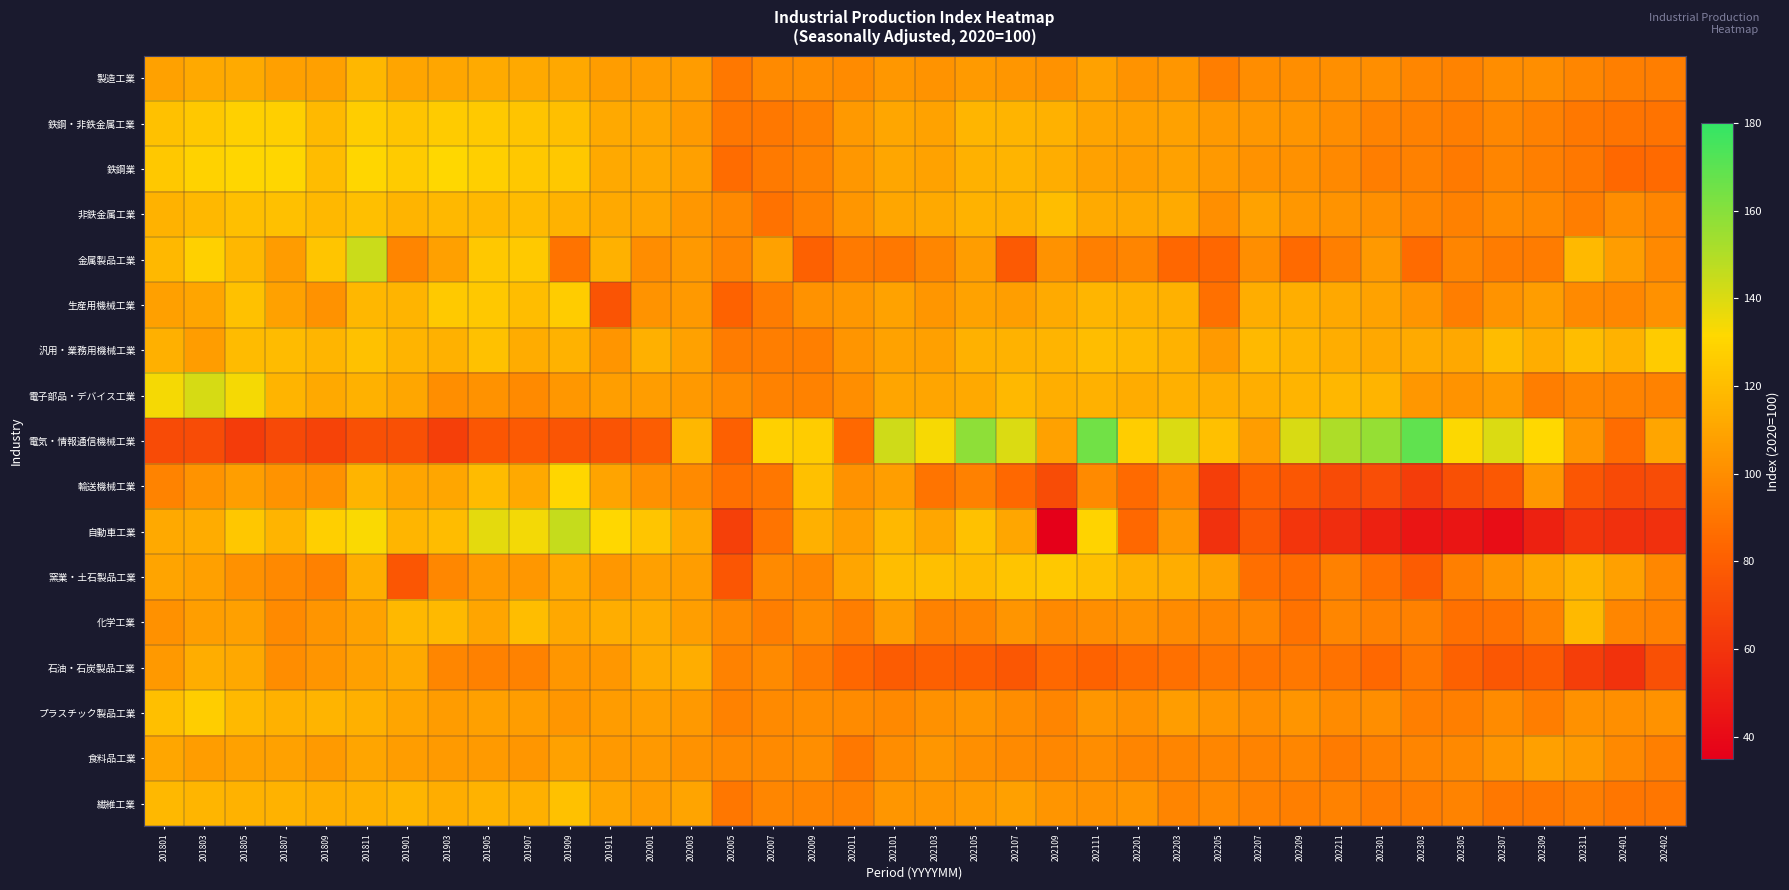

Reading left to right, list all the values displayed in this chart.

製造工業: 201801=108.6	201803=111.9	201805=112.1	201807=107.5	201809=107.9	201811=117.5	201901=110.1	201903=110.5	201905=112.4	201907=111.6	201909=111.1	201911=106.5	202001=106.0	202003=106.1	202005=91.4	202007=98.9	202009=100.0	202011=99.5	202101=104.5	202103=102.7	202105=105.6	202107=103.7	202109=102.2	202111=108.5	202201=102.7	202203=103.9	202205=93.9	202207=99.6	202209=100.6	202211=101.1	202301=100.4	202303=97.0	202305=96.0	202307=100.1	202309=100.4	202311=97.2	202401=94.4	202402=93.5
鉄鋼・非鉄金属工業: 201801=122.1	201803=125.0	201805=128.0	201807=127.6	201809=118.4	201811=127.3	201901=123.0	201903=126.0	201905=125.3	201907=123.2	201909=120.9	201911=111.9	202001=110.7	202003=105.8	202005=91.0	202007=91.1	202009=94.9	202011=104.7	202101=110.6	202103=108.8	202105=116.8	202107=116.4	202109=115.2	202111=109.5	202201=107.9	202203=108.4	202205=104.8	202207=104.5	202209=103.0	202211=99.7	202301=95.9	202303=94.6	202305=93.9	202307=97.5	202309=95.0	202311=91.4	202401=89.5	202402=89.0
鉄鋼業: 201801=124.7	201803=128.7	201805=130.7	201807=130.3	201809=119.9	201811=130.5	201901=125.9	201903=130.9	201905=127.5	201907=124.8	201909=125.0	201911=112.0	202001=111.1	202003=107.7	202005=86.4	202007=91.9	202009=95.9	202011=104.5	202101=110.6	202103=109.0	202105=115.3	202107=116.4	202109=113.7	202111=108.3	202201=106.7	202203=108.1	202205=104.8	202207=102.1	202209=101.6	202211=98.4	202301=93.5	202303=94.7	202305=91.8	202307=96.4	202309=94.3	202311=91.2	202401=84.7	202402=85.2
非鉄金属工業: 201801=115.9	201803=118.2	201805=120.8	201807=121.3	201809=118.2	201811=120.7	201901=116.5	201903=117.8	201905=117.9	201907=119.1	201909=115.5	201911=111.8	202001=109.8	202003=104.4	202005=97.9	202007=88.8	202009=95.1	202011=103.6	202101=110.4	202103=111.5	202105=115.8	202107=115.2	202109=120.4	202111=112.2	202201=111.2	202203=112.4	202205=101.1	202207=108.8	202209=104.2	202211=102.7	202301=101.2	202303=97.2	202305=94.8	202307=99.3	202309=98.3	202311=93.8	202401=99.6	202402=96.7
金属製品工業: 201801=117.9	201803=128.1	201805=117.5	201807=106.1	201809=123.7	201811=143.9	201901=96.2	201903=108.0	201905=124.6	201907=125.2	201909=89.3	201911=115.3	202001=99.6	202003=105.1	202005=96.5	202007=108.4	202009=81.4	202011=92.0	202101=91.6	202103=97.2	202105=106.7	202107=78.0	202109=102.3	202111=94.0	202201=96.3	202203=83.8	202205=84.0	202207=100.2	202209=85.0	202211=94.4	202301=105.1	202303=85.8	202305=96.3	202307=92.9	202309=93.3	202311=118.3	202401=106.9	202402=98.0
生産用機械工業: 201801=107.5	201803=110.1	201805=121.7	201807=108.5	201809=102.2	201811=117.3	201901=116.4	201903=125.4	201905=124.7	201907=120.3	201909=126.3	201911=75.0	202001=102.8	202003=104.7	202005=81.6	202007=93.1	202009=101.9	202011=104.4	202101=108.8	202103=103.8	202105=109.1	202107=107.2	202109=112.3	202111=117.0	202201=115.5	202203=114.9	202205=87.9	202207=113.2	202209=113.8	202211=111.4	202301=109.0	202303=103.1	202305=93.6	202307=102.9	202309=106.8	202311=99.0	202401=97.6	202402=101.4
汎用・業務用機械工業: 201801=114.3	201803=106.8	201805=119.3	201807=119.3	201809=117.0	201811=121.7	201901=116.1	201903=115.2	201905=122.2	201907=112.9	201909=115.7	201911=103.5	202001=114.3	202003=108.2	202005=93.3	202007=93.4	202009=94.3	202011=103.0	202101=109.1	202103=108.0	202105=114.9	202107=115.5	202109=116.1	202111=120.0	202201=118.4	202203=115.7	202205=105.5	202207=118.3	202209=116.5	202211=113.3	202301=110.9	202303=112.5	202305=110.9	202307=119.7	202309=113.5	202311=120.2	202401=115.8	202402=126.1
電子部品・デバイス工業: 201801=133.9	201803=141.3	201805=133.6	201807=116.4	201809=111.6	201811=115.2	201901=110.6	201903=100.7	201905=102.2	201907=98.8	201909=104.5	201911=107.4	202001=106.6	202003=105.0	202005=99.1	202007=95.2	202009=95.4	202011=100.5	202101=109.9	202103=110.1	202105=111.5	202107=118.2	202109=114.1	202111=115.1	202201=112.9	202203=114.8	202205=113.5	202207=114.0	202209=116.4	202211=117.4	202301=116.4	202303=104.2	202305=102.9	202307=105.7	202309=93.7	202311=97.8	202401=96.1	202402=95.6
電気・情報通信機械工業: 201801=71.0	201803=71.3	201805=63.4	201807=69.7	201809=66.8	201811=73.3	201901=73.2	201903=65.4	201905=75.9	201907=77.5	201909=75.5	201911=75.2	202001=79.6	202003=117.5	202005=80.6	202007=127.9	202009=126.3	202011=84.4	202101=142.8	202103=133.2	202105=158.2	202107=140.2	202109=108.4	202111=165.1	202201=127.3	202203=139.9	202205=121.2	202207=106.9	202209=140.8	202211=151.0	202301=156.4	202303=168.8	202305=132.0	202307=140.0	202309=131.7	202311=103.4	202401=86.4	202402=110.2
輸送機械工業: 201801=96.0	201803=102.9	201805=107.3	201807=102.9	201809=101.3	201811=116.5	201901=109.9	201903=110.5	201905=119.2	201907=111.5	201909=130.6	201911=109.5	202001=101.6	202003=98.9	202005=88.0	202007=90.7	202009=121.5	202011=102.3	202101=107.0	202103=89.7	202105=94.7	202107=84.6	202109=71.7	202111=98.6	202201=85.3	202203=97.2	202205=64.8	202207=80.5	202209=76.5	202211=70.8	202301=72.2	202303=64.1	202305=73.5	202307=77.3	202309=104.2	202311=76.2	202401=70.3	202402=71.4
自動車工業: 201801=111.9	201803=113.0	201805=124.3	201807=116.0	201809=127.8	201811=132.7	201901=117.1	201903=119.4	201905=138.0	201907=134.5	201909=145.1	201911=130.8	202001=123.7	202003=111.4	202005=66.1	202007=89.9	202009=114.7	202011=107.2	202101=118.0	202103=110.8	202105=122.1	202107=110.6	202109=35.4	202111=129.1	202201=84.5	202203=104.4	202205=58.6	202207=77.4	202209=60.6	202211=56.7	202301=51.0	202303=45.2	202305=45.3	202307=41.6	202309=51.4	202311=60.9	202401=57.9	202402=57.9
窯業・土石製品工業: 201801=109.4	201803=107.5	201805=101.7	201807=98.4	201809=94.9	201811=114.1	201901=76.0	201903=97.6	201905=104.9	201907=104.3	201909=111.1	201911=104.5	202001=107.5	202003=106.6	202005=76.3	202007=99.0	202009=97.7	202011=109.9	202101=120.3	202103=121.0	202105=118.9	202107=123.1	202109=124.6	202111=121.4	202201=114.6	202203=113.3	202205=108.4	202207=87.5	202209=86.2	202211=94.5	202301=87.9	202303=78.9	202305=94.4	202307=102.3	202309=109.6	202311=116.4	202401=107.9	202402=97.7
化学工業: 201801=101.6	201803=107.4	201805=107.8	201807=98.9	201809=103.1	201811=109.0	201901=117.9	201903=118.8	201905=109.8	201907=120.2	201909=110.9	201911=113.7	202001=113.0	202003=107.0	202005=99.0	202007=93.9	202009=100.0	202011=93.5	202101=106.8	202103=95.4	202105=96.4	202107=103.4	202109=98.0	202111=100.3	202201=102.2	202203=99.5	202205=96.9	202207=97.1	202209=88.6	202211=96.8	202301=94.5	202303=94.5	202305=87.7	202307=88.5	202309=96.0	202311=118.8	202401=97.0	202402=95.0
石油・石炭製品工業: 201801=105.0	201803=113.3	201805=111.4	201807=100.1	201809=103.4	201811=107.7	201901=111.8	201903=97.2	201905=95.0	201907=95.5	201909=103.6	201911=104.4	202001=112.4	202003=113.2	202005=95.2	202007=98.6	202009=92.3	202011=84.0	202101=78.8	202103=80.8	202105=79.8	202107=76.6	202109=84.4	202111=82.0	202201=85.5	202203=88.1	202205=90.1	202207=89.9	202209=91.6	202211=88.3	202301=84.8	202303=90.6	202305=81.3	202307=76.8	202309=78.1	202311=64.6	202401=59.1	202402=73.0
プラスチック製品工業: 201801=120.9	201803=127.2	201805=118.3	201807=115.2	201809=116.3	201811=114.6	201901=110.0	201903=106.0	201905=108.0	201907=106.5	201909=104.1	201911=106.2	202001=107.2	202003=104.8	202005=95.6	202007=98.9	202009=99.8	202011=99.2	202101=98.3	202103=101.6	202105=103.5	202107=99.6	202109=96.4	202111=103.8	202201=101.5	202203=106.4	202205=103.3	202207=100.4	202209=103.5	202211=99.1	202301=100.5	202303=94.1	202305=94.1	202307=99.3	202309=93.8	202311=101.5	202401=101.1	202402=102.1
食料品工業: 201801=110.6	201803=106.4	201805=108.1	201807=108.6	201809=105.8	201811=110.2	201901=106.9	201903=105.7	201905=105.3	201907=103.8	201909=108.2	201911=104.7	202001=104.8	202003=102.0	202005=98.6	202007=98.9	202009=100.5	202011=91.6	202101=100.1	202103=103.7	202105=101.0	202107=98.5	202109=97.4	202111=100.1	202201=96.7	202203=96.7	202205=97.1	202207=95.9	202209=97.3	202211=92.7	202301=94.6	202303=96.4	202305=98.1	202307=103.3	202309=108.0	202311=105.8	202401=98.0	202402=94.3
繊維工業: 201801=118.1	201803=116.8	201805=115.8	201807=115.7	201809=114.2	201811=114.8	201901=116.6	201903=113.3	201905=115.9	201907=114.4	201909=121.7	201911=110.2	202001=106.3	202003=109.2	202005=90.9	202007=97.2	202009=96.3	202011=95.2	202101=104.0	202103=104.0	202105=105.6	202107=107.5	202109=103.3	202111=102.2	202201=103.0	202203=96.3	202205=98.4	202207=95.3	202209=94.1	202211=95.1	202301=92.8	202303=93.6	202305=95.7	202307=91.4	202309=91.4	202311=93.6	202401=90.5	202402=90.4